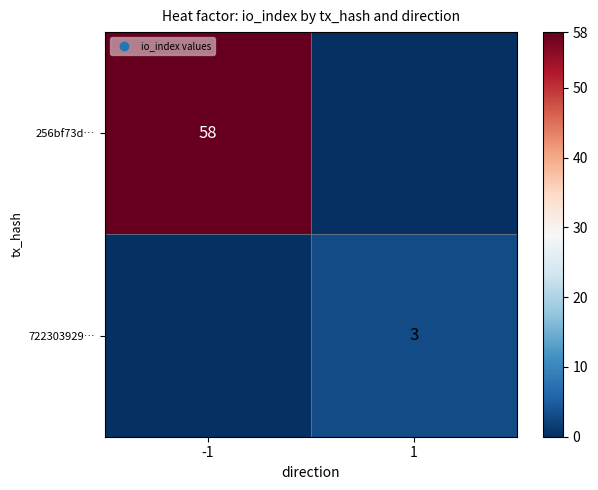

True or false: 722303929… has a value of 3 at 1.

True